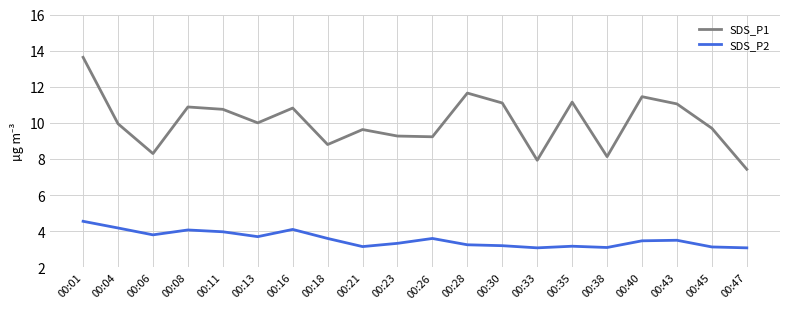

What is the smallest value displayed?

3.1